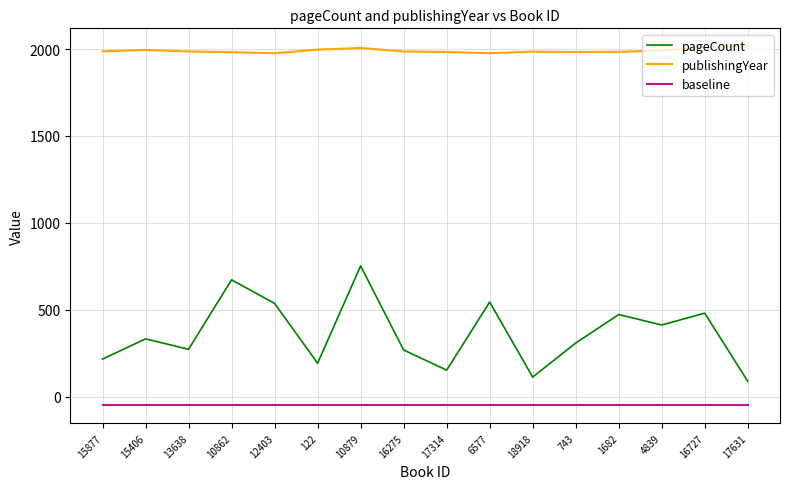

List the series in order of their overall mean, highest first.

publishingYear, pageCount, baseline